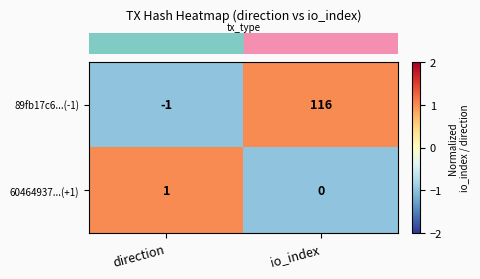

At how many categories does at least one series exceed 0?

2